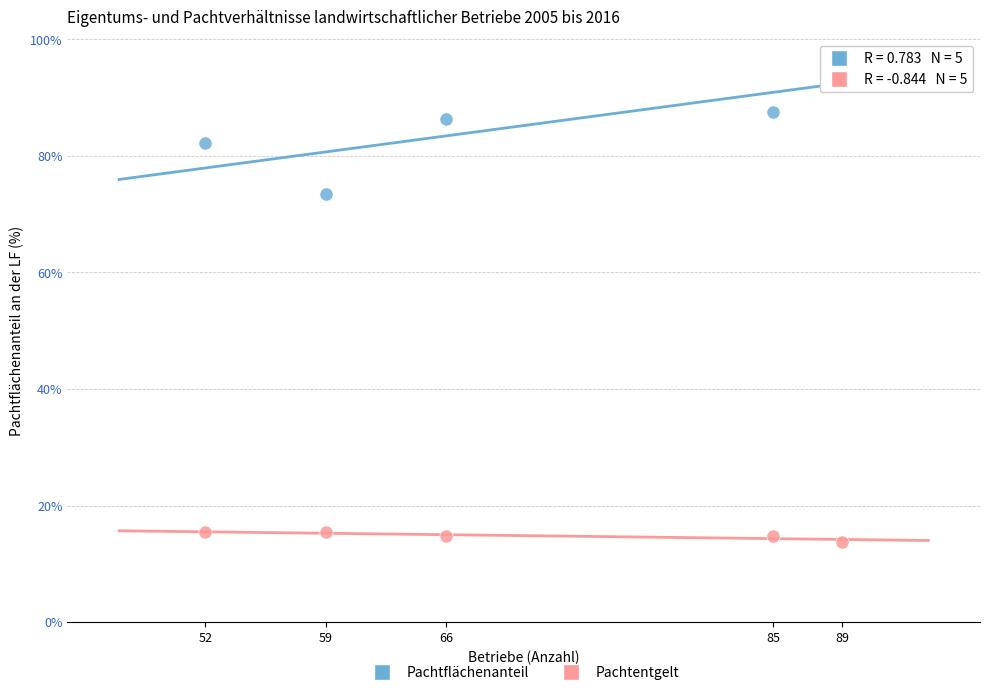

Across all series, what Y value is closest to 54?

73.5